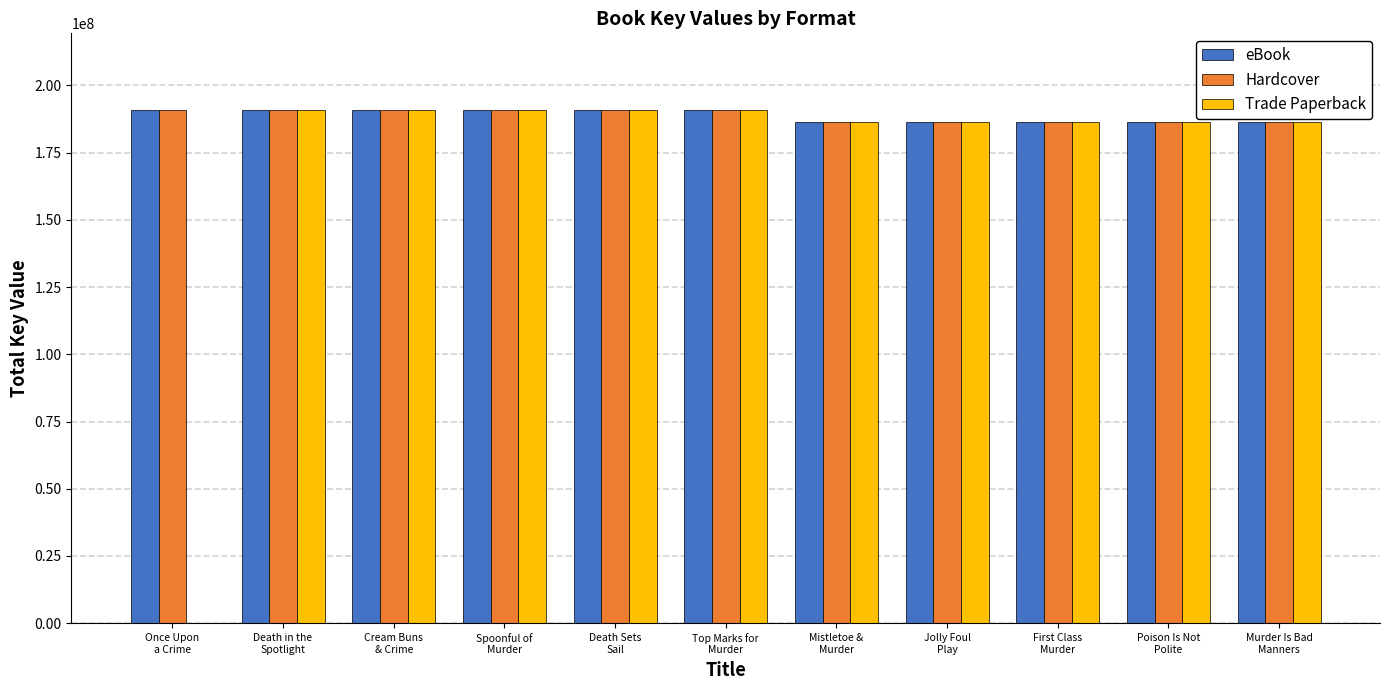

What is the greatest value displayed?

190776707